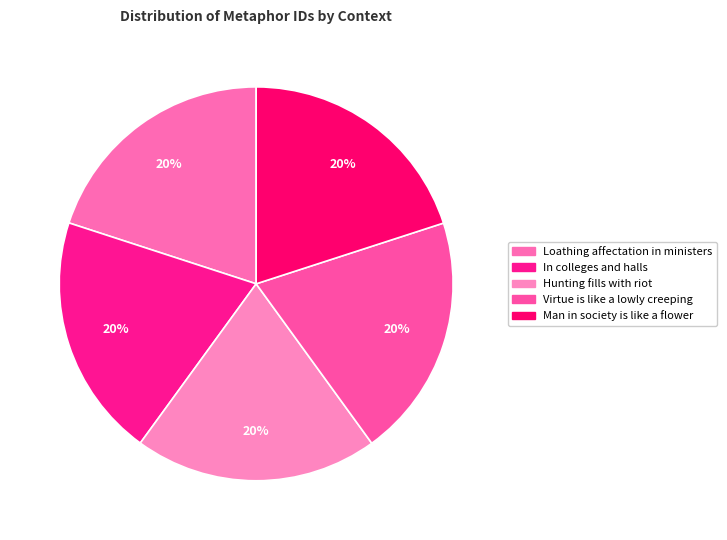

To the nearest percent, what portion does Loathing affectation in ministers represent?

20%